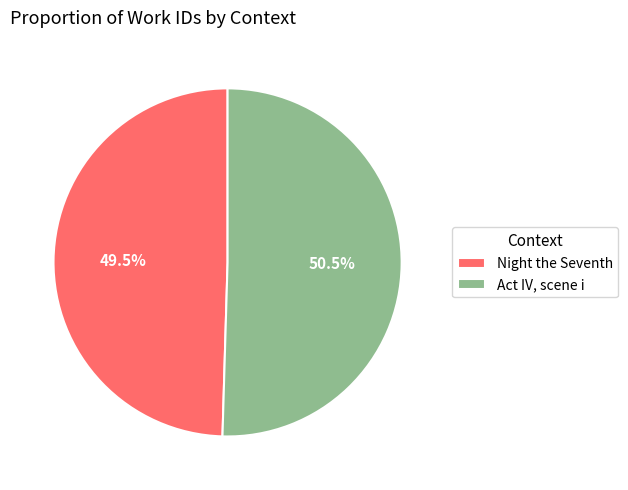

What is the total percentage of Night the Seventh and Act IV, scene i?

100.0%